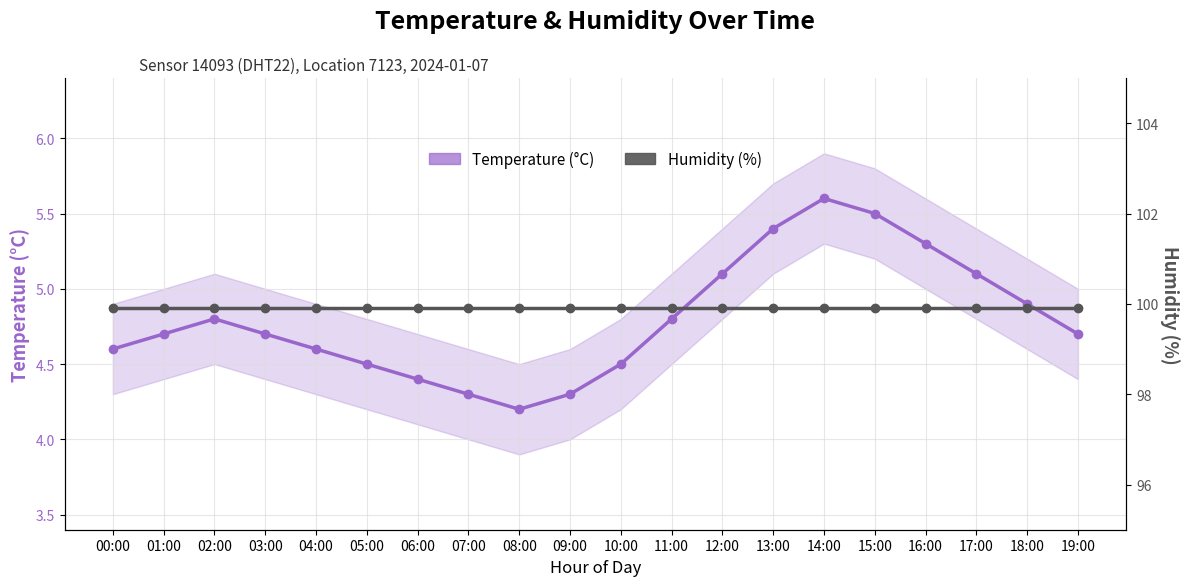

Reading left to right, list all the values displayed in this chart.

Temperature (°C): 4.6	4.7	4.8	4.7	4.6	4.5	4.4	4.3	4.2	4.3	4.5	4.8	5.1	5.4	5.6	5.5	5.3	5.1	4.9	4.7
Humidity (%): 99.9	99.9	99.9	99.9	99.9	99.9	99.9	99.9	99.9	99.9	99.9	99.9	99.9	99.9	99.9	99.9	99.9	99.9	99.9	99.9